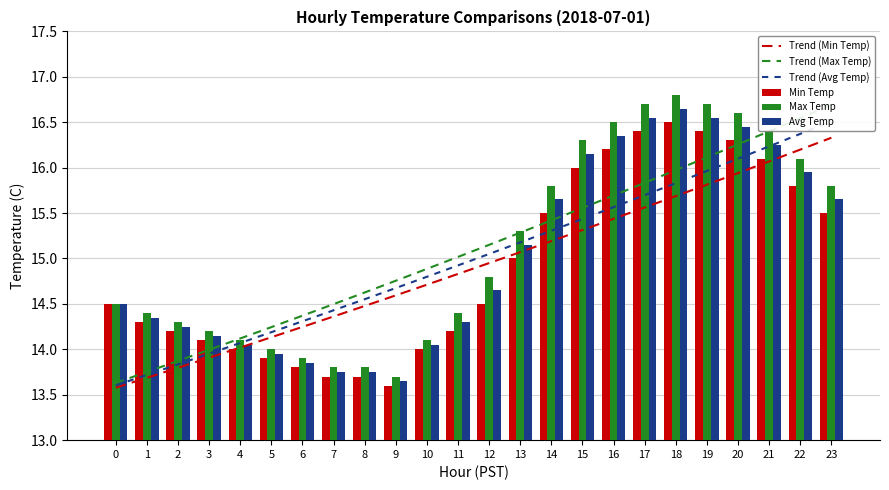

Is the value of Max Temp at 8 greater than the value of Min Temp at 4?

No